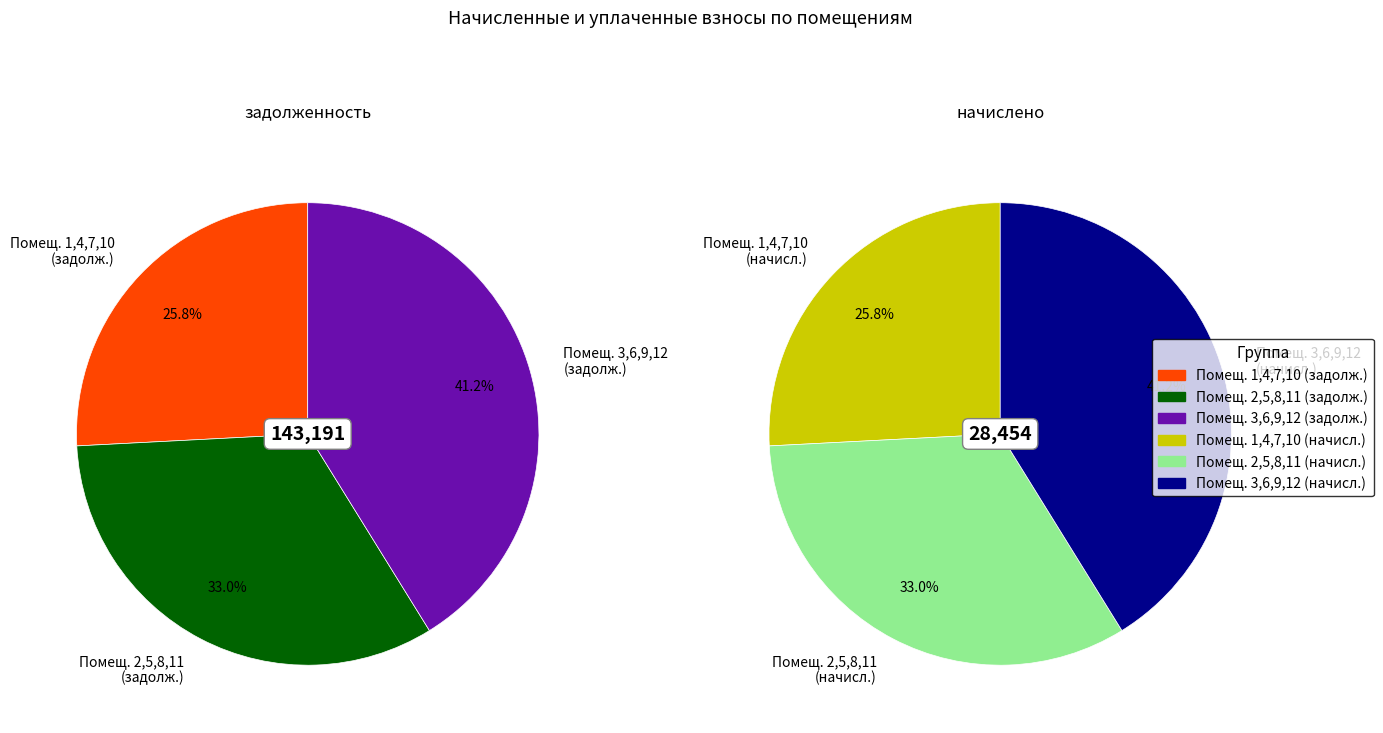

Is it true that 2 is 1% of the pie?

False